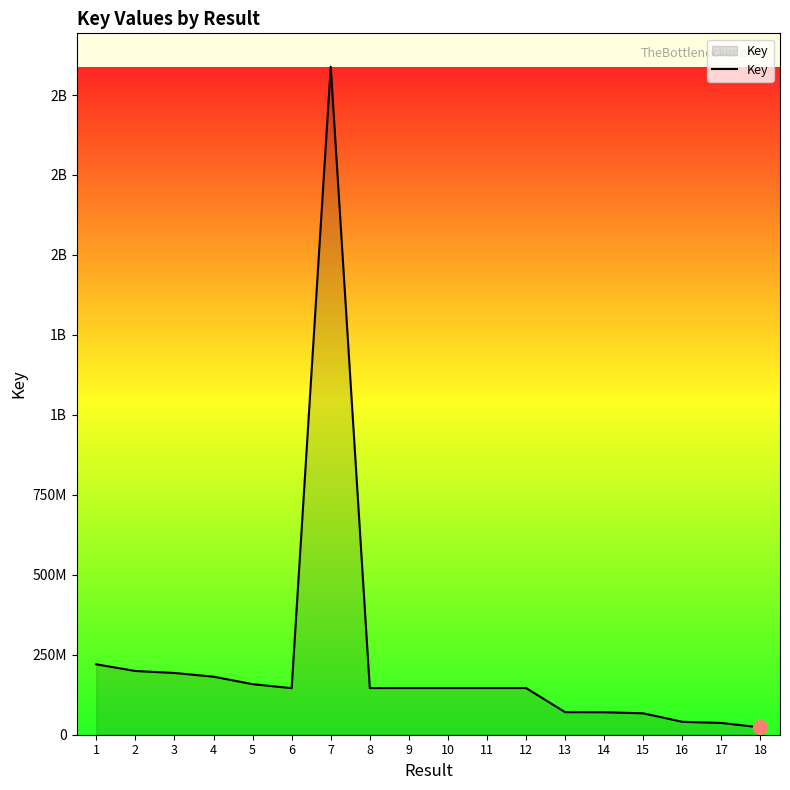

Where does the data first go above 145964343?

1